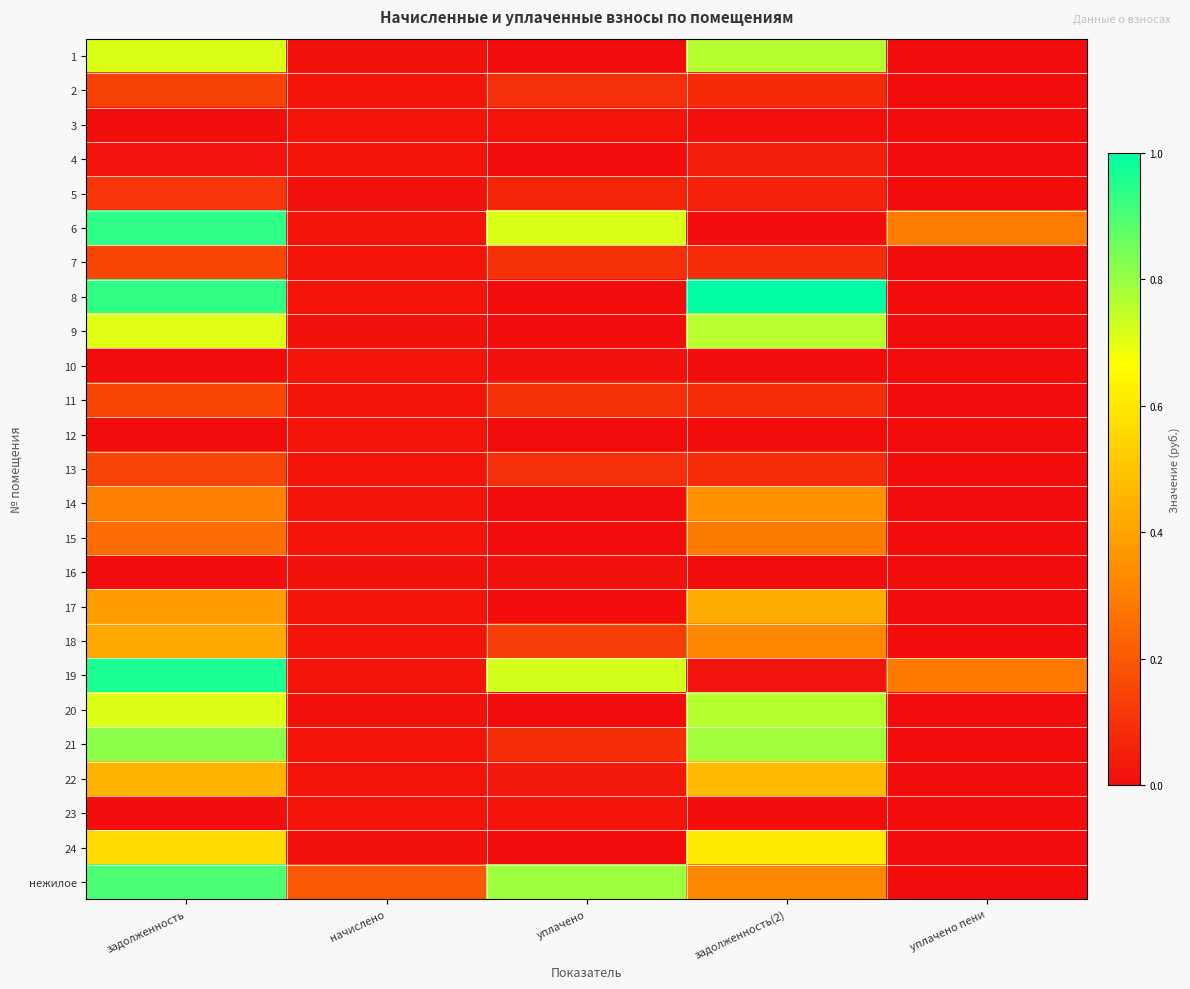

What is the total value across all series at уплачено?

3.0